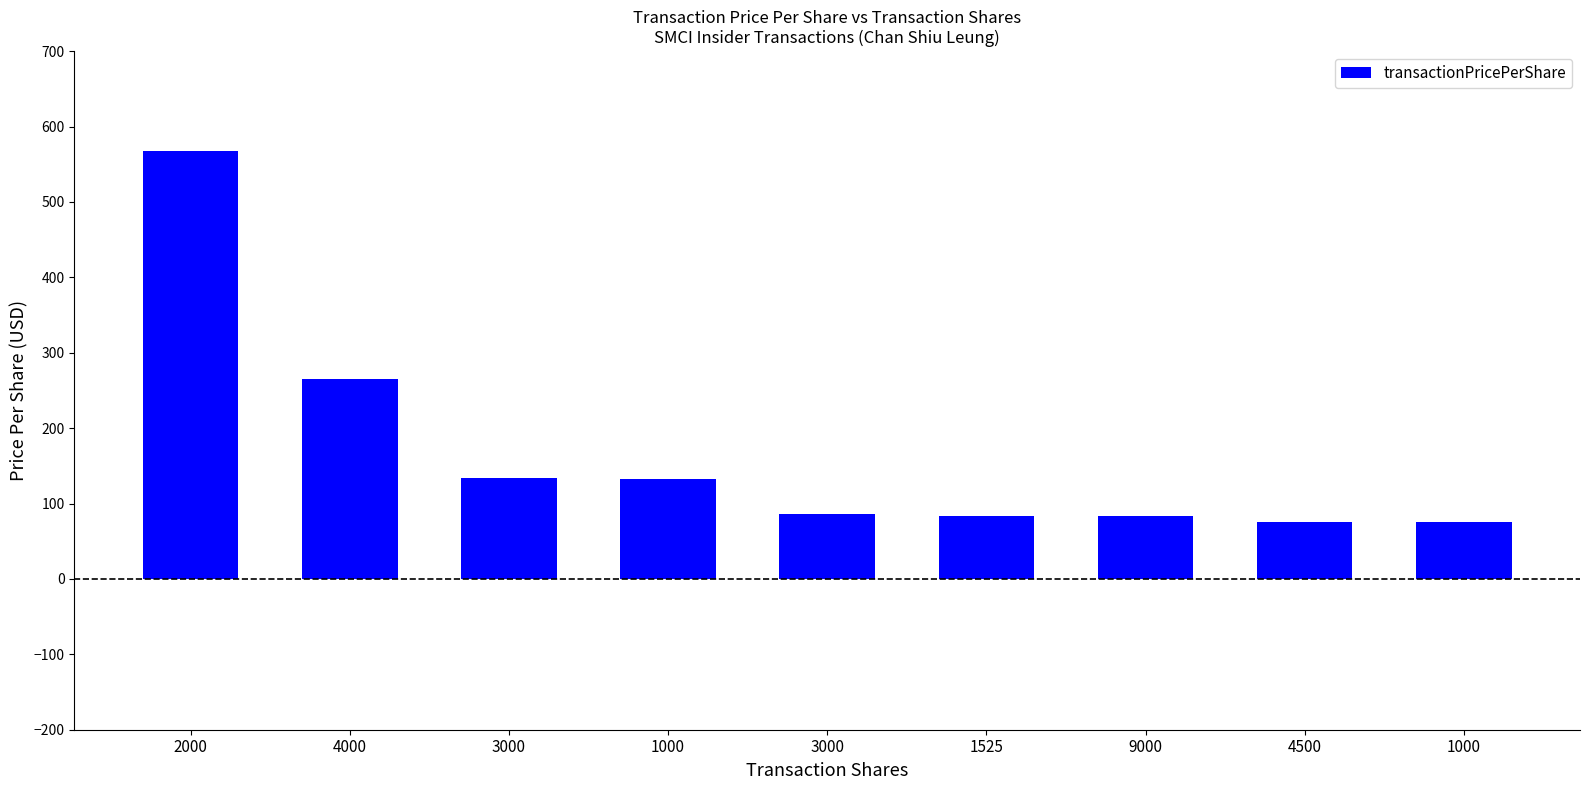

What is the change in value from 4000 to 1000?

-132.5